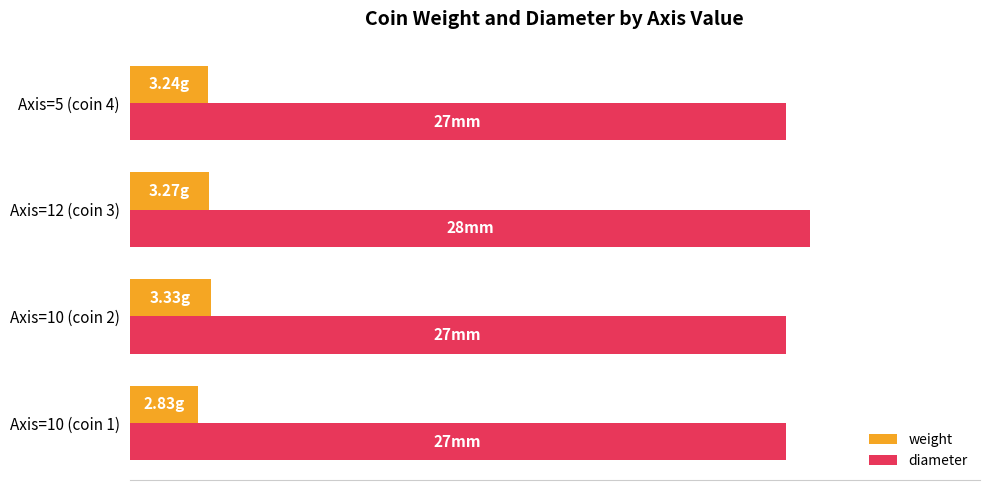

What are all the series names shown in the legend?

weight, diameter